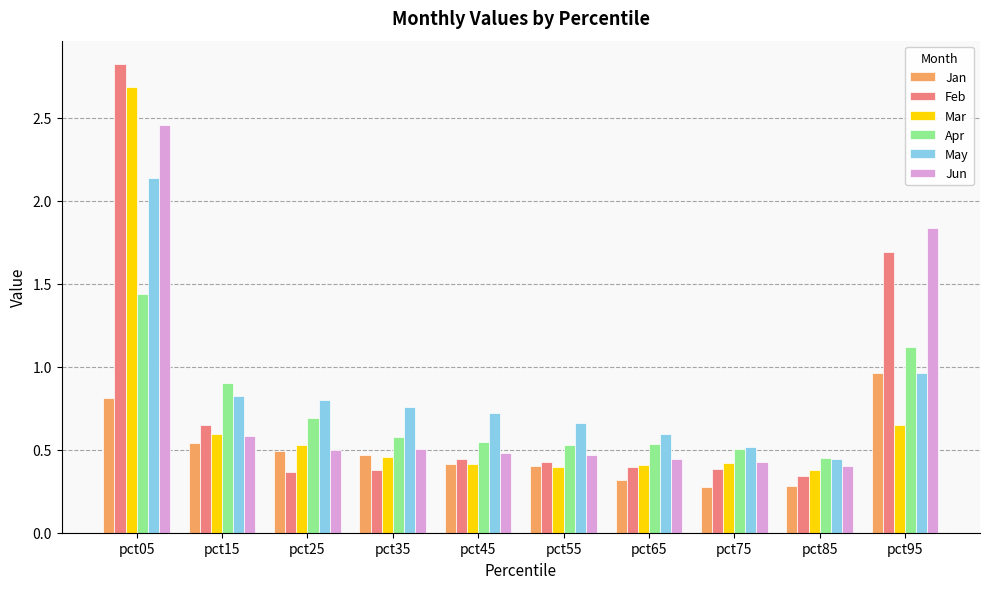

What is the difference between the maximum and second lowest values in the Mar series?

2.3